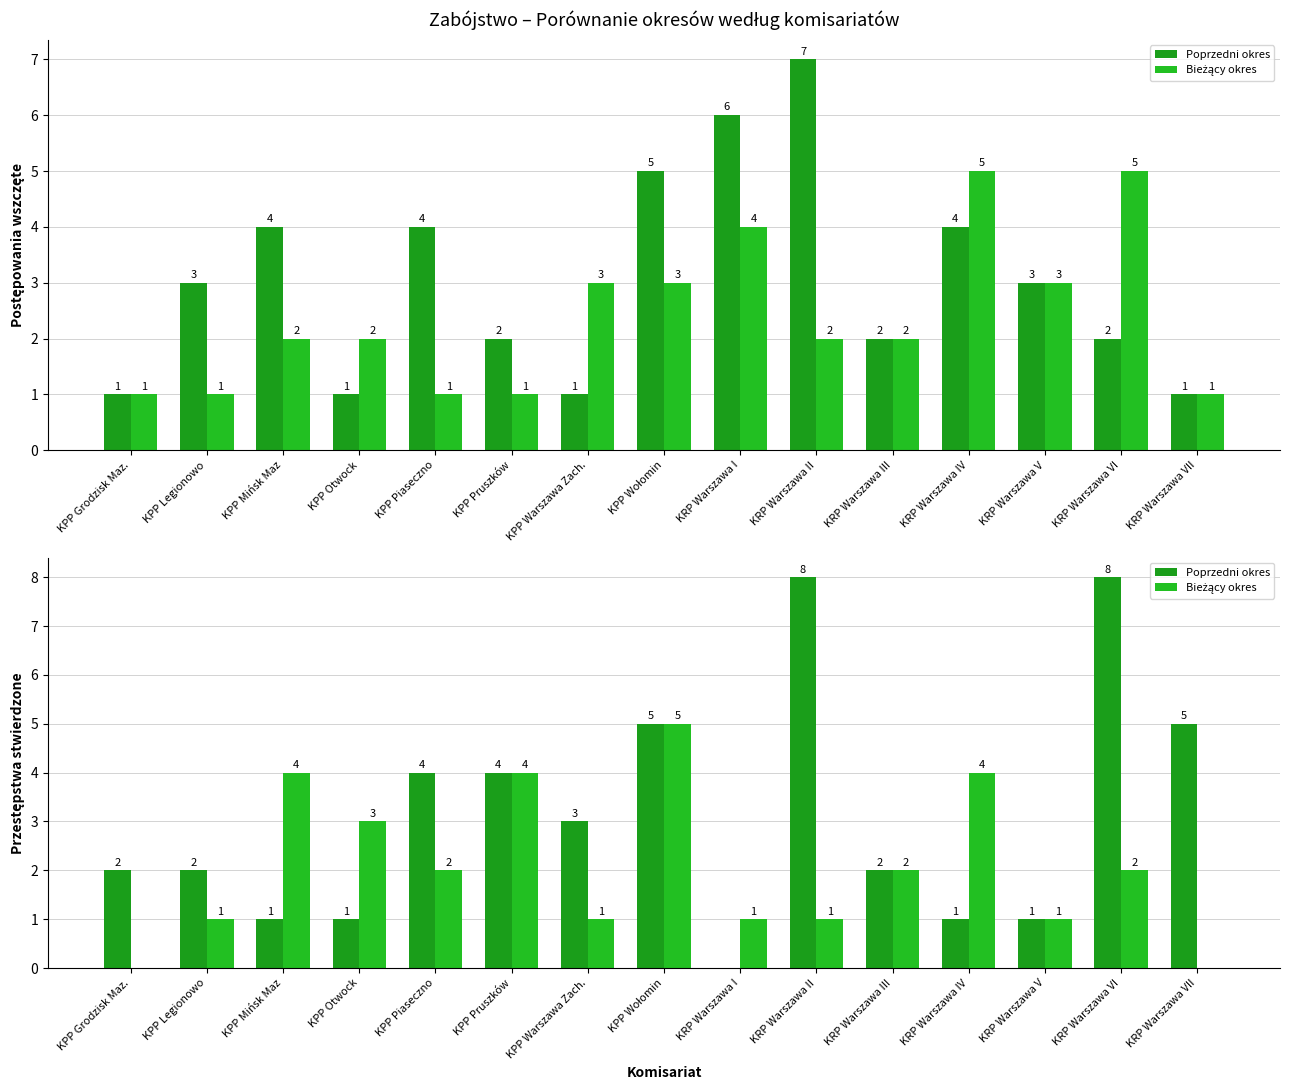

How many values in the Poprzedni okres series exceed 2?

7